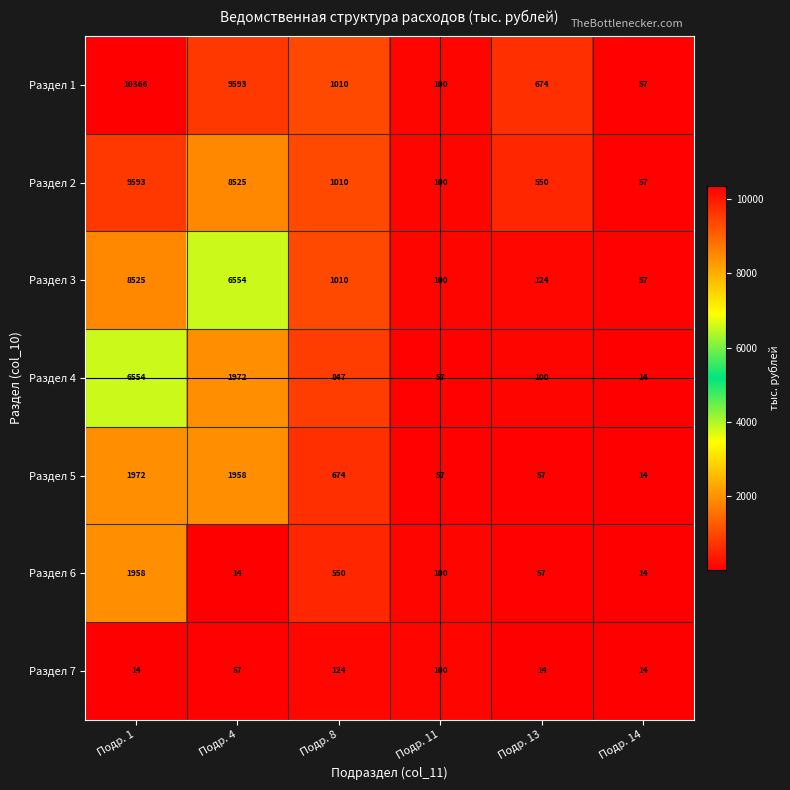

Which series has the widest spread of values?

Раздел 1